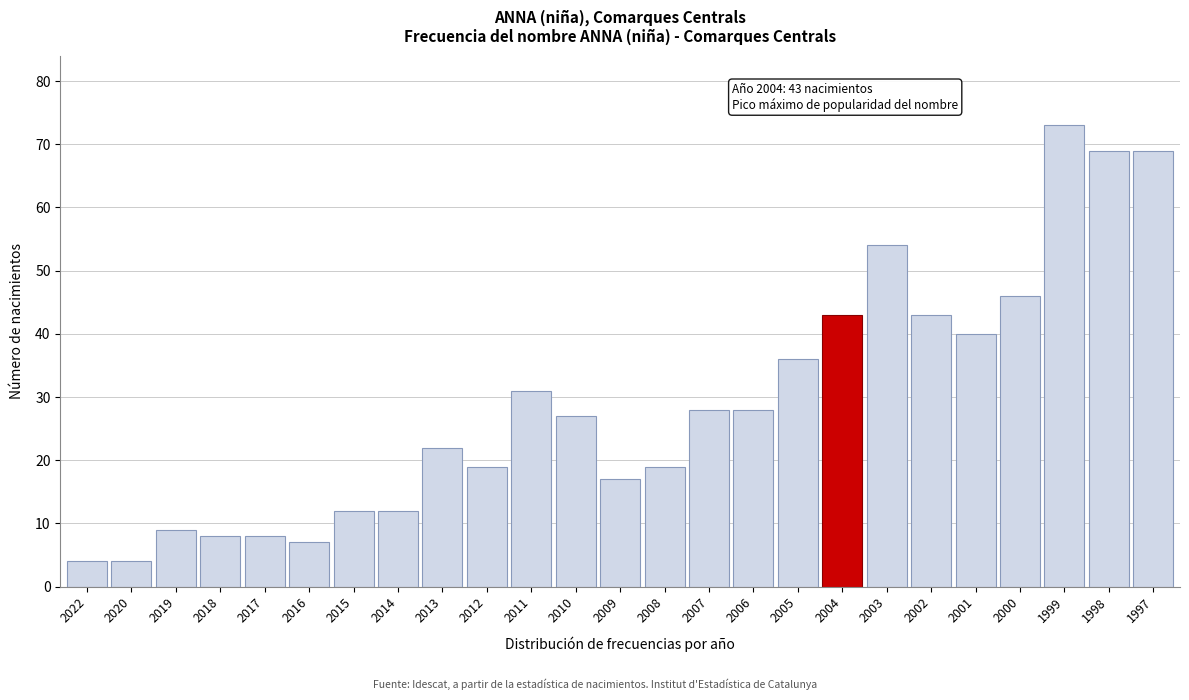

Reading right to left, extract all data points from this chart.

69	69	73	46	40	43	54	43	36	28	28	19	17	27	31	19	22	12	12	7	8	8	9	4	4